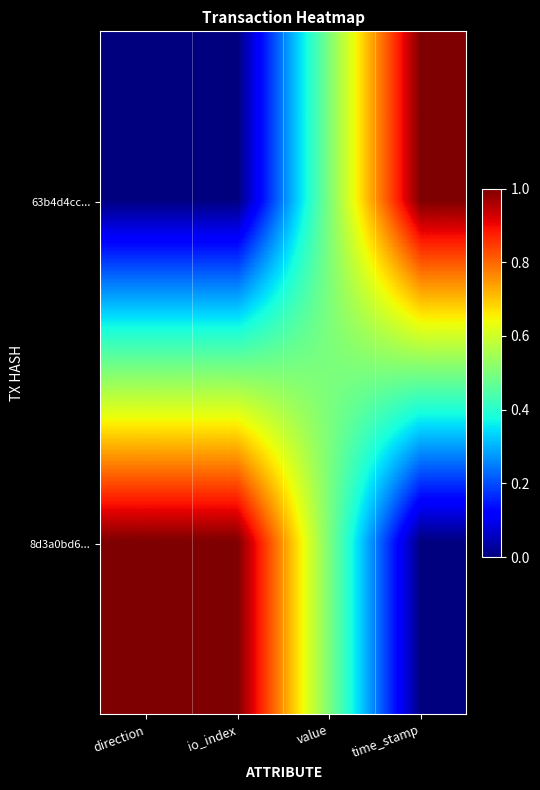

Reading right to left, what are all the values shown in this chart?

63b4d4cc...: time_stamp=1.0	value=0.5	io_index=0.0	direction=0.0
8d3a0bd6...: time_stamp=0.0	value=0.5	io_index=1.0	direction=1.0